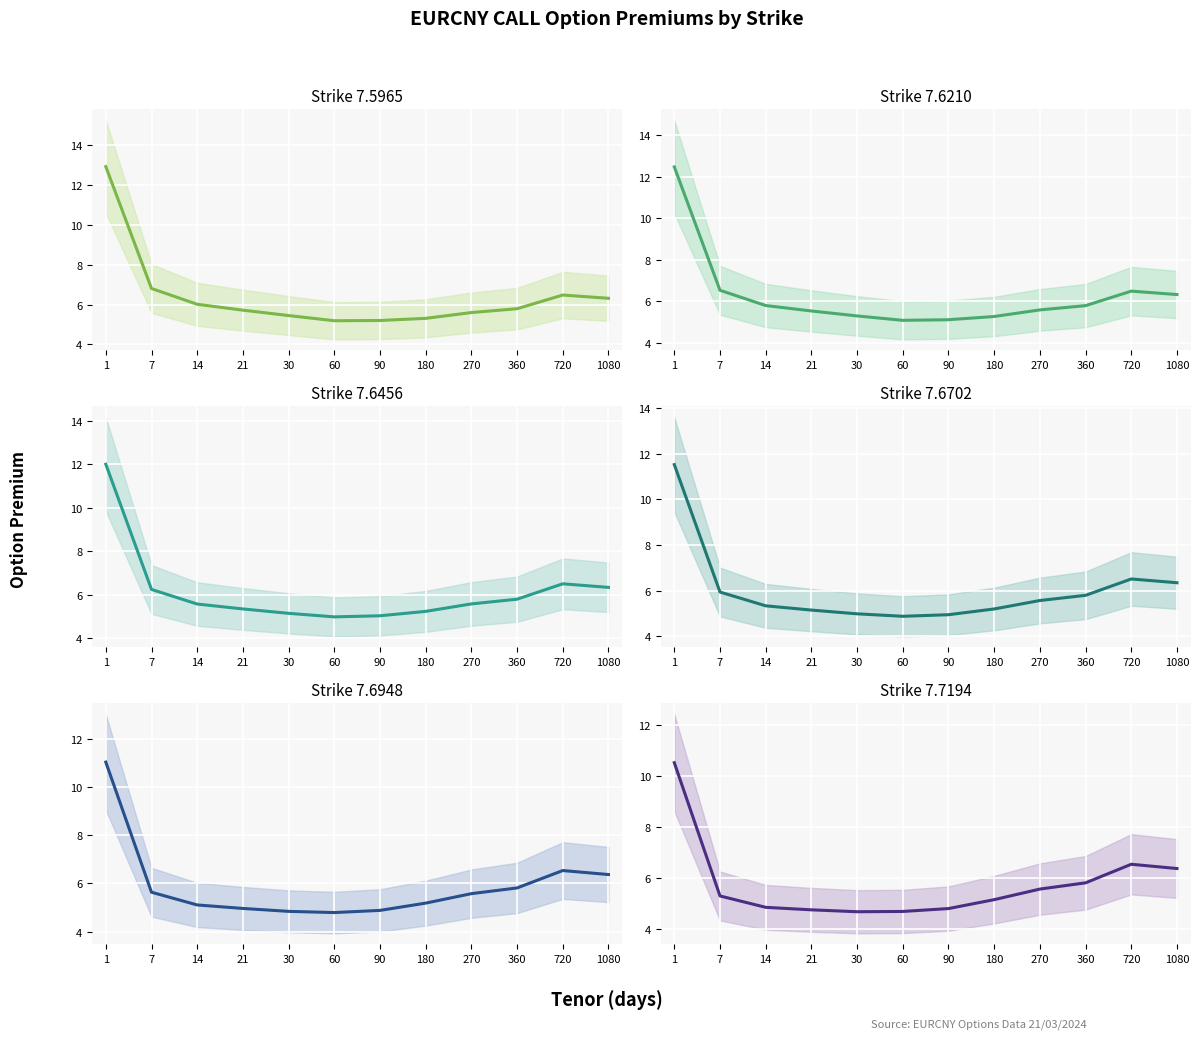

The value of Strike 7.6948 at 60 is 4.8. True or false?

True